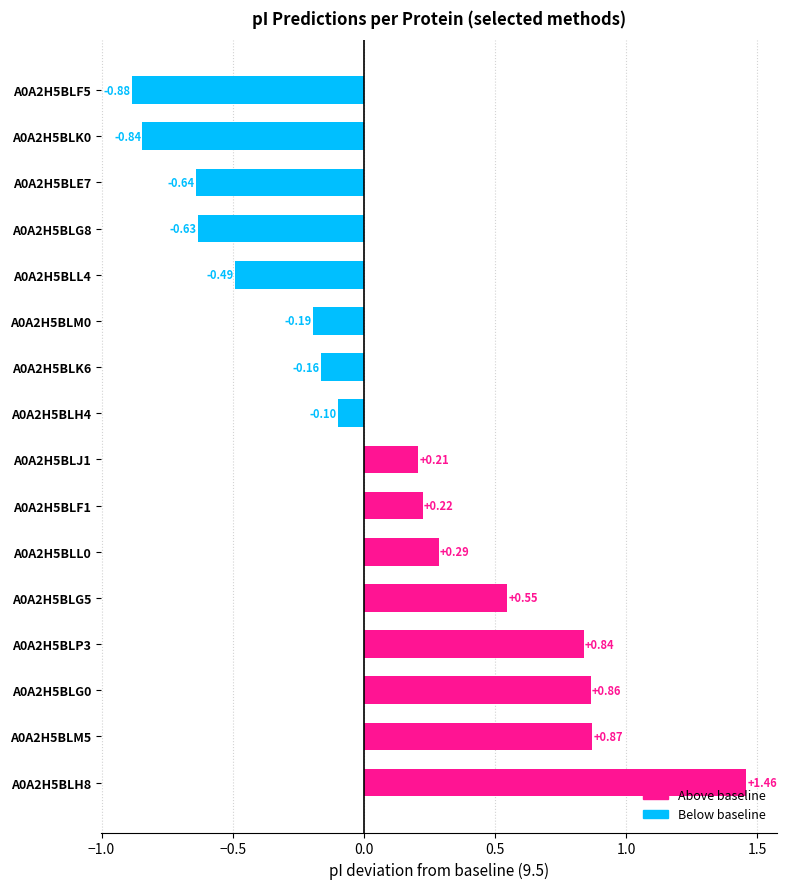

What is the difference between the second highest and second lowest values?

1.7